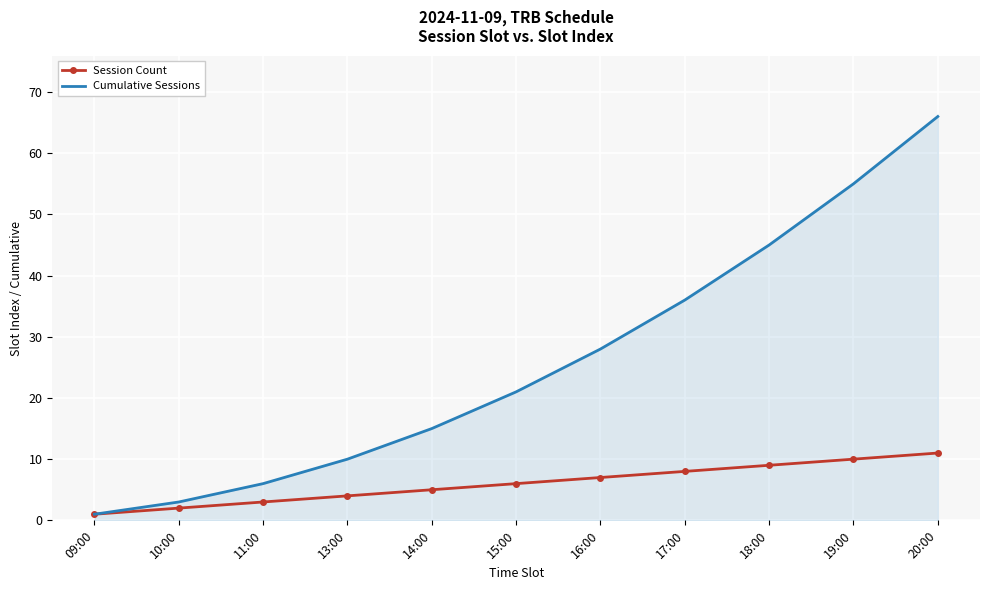

Reading left to right, list all the values displayed in this chart.

Session Count: 1	2	3	4	5	6	7	8	9	10	11
Cumulative Sessions: 1	3	6	10	15	21	28	36	45	55	66